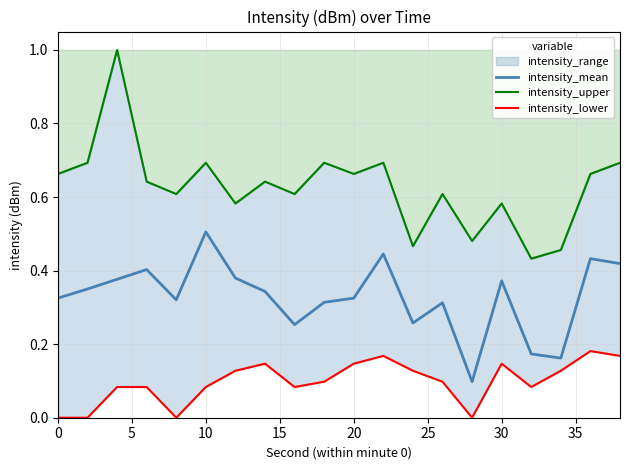

What is the maximum value for intensity_mean?

0.5